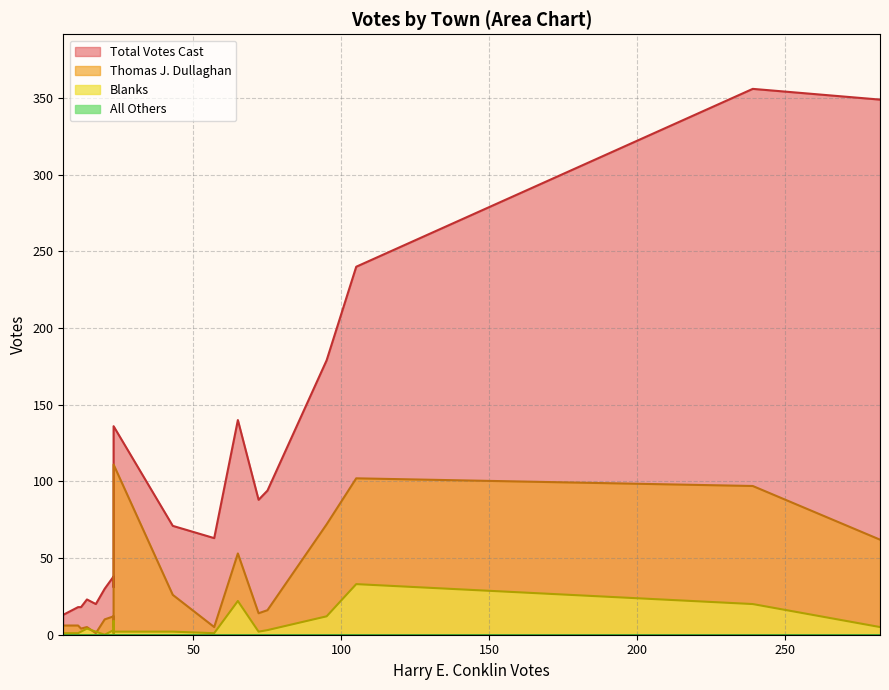

What is the difference between the Total Votes Cast values at Lee and Washington?

122